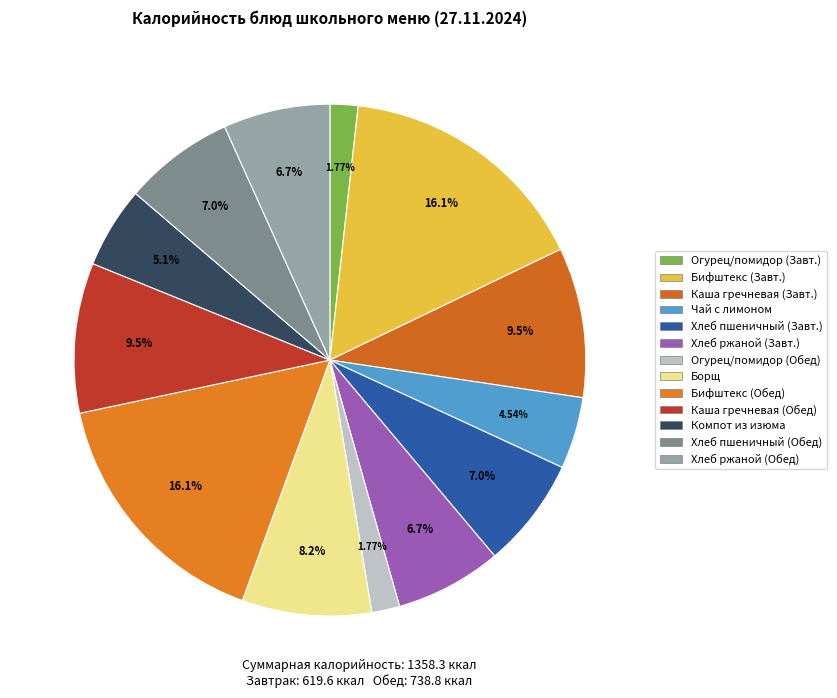

How many slices are in this pie chart?

13